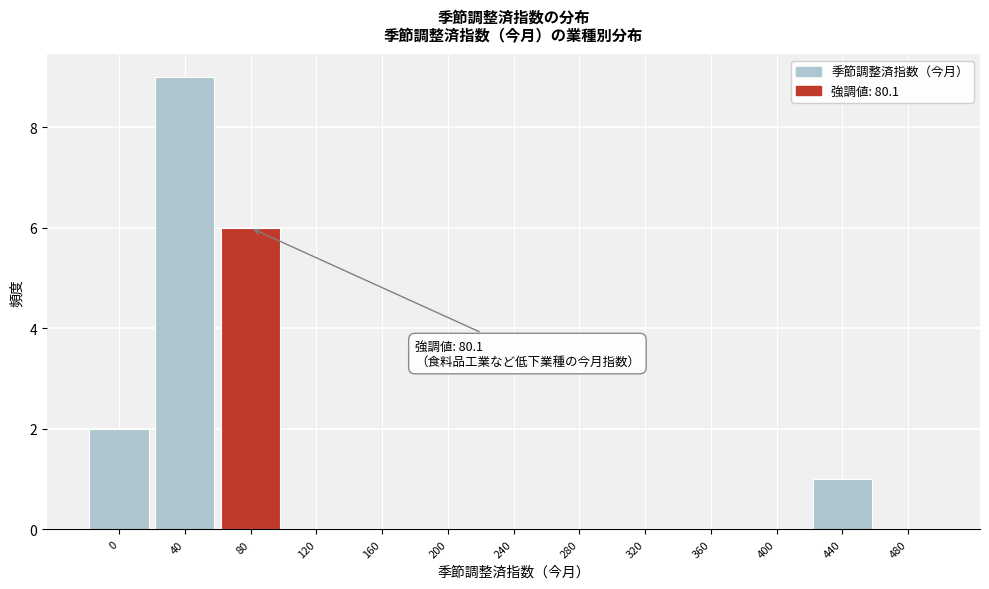

Reading left to right, list all the values displayed in this chart.

0=2	40=9	80=6	120=0	160=0	200=0	240=0	280=0	320=0	360=0	400=0	440=1	480=0